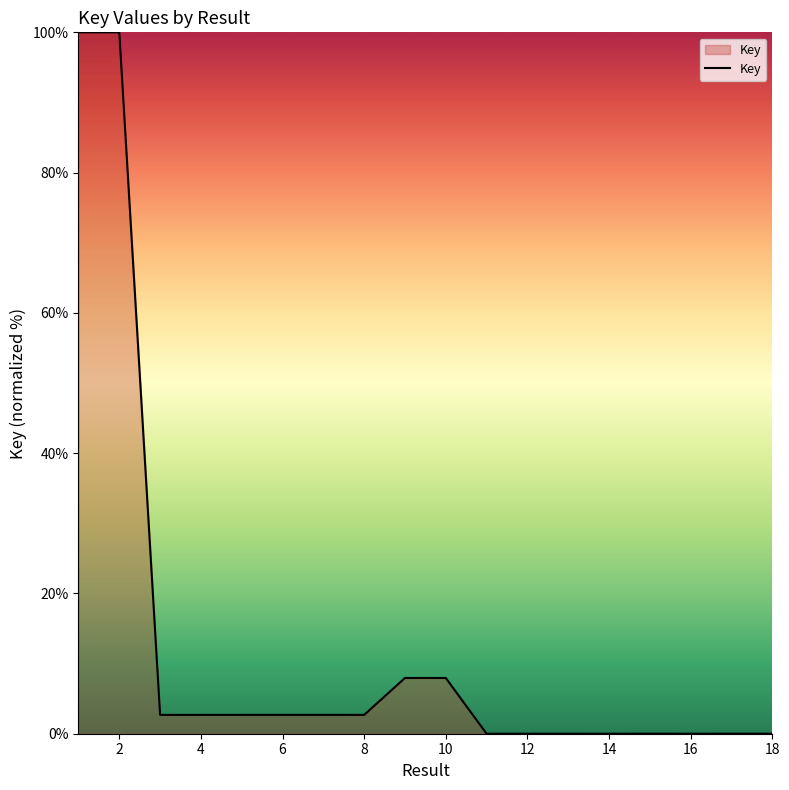

Does the chart display data point markers on the line(s)?

No